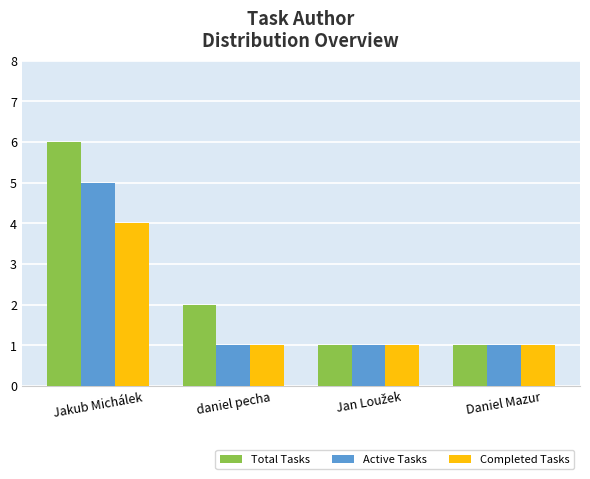

At which category is the sum across all series the highest?

Jakub Michálek